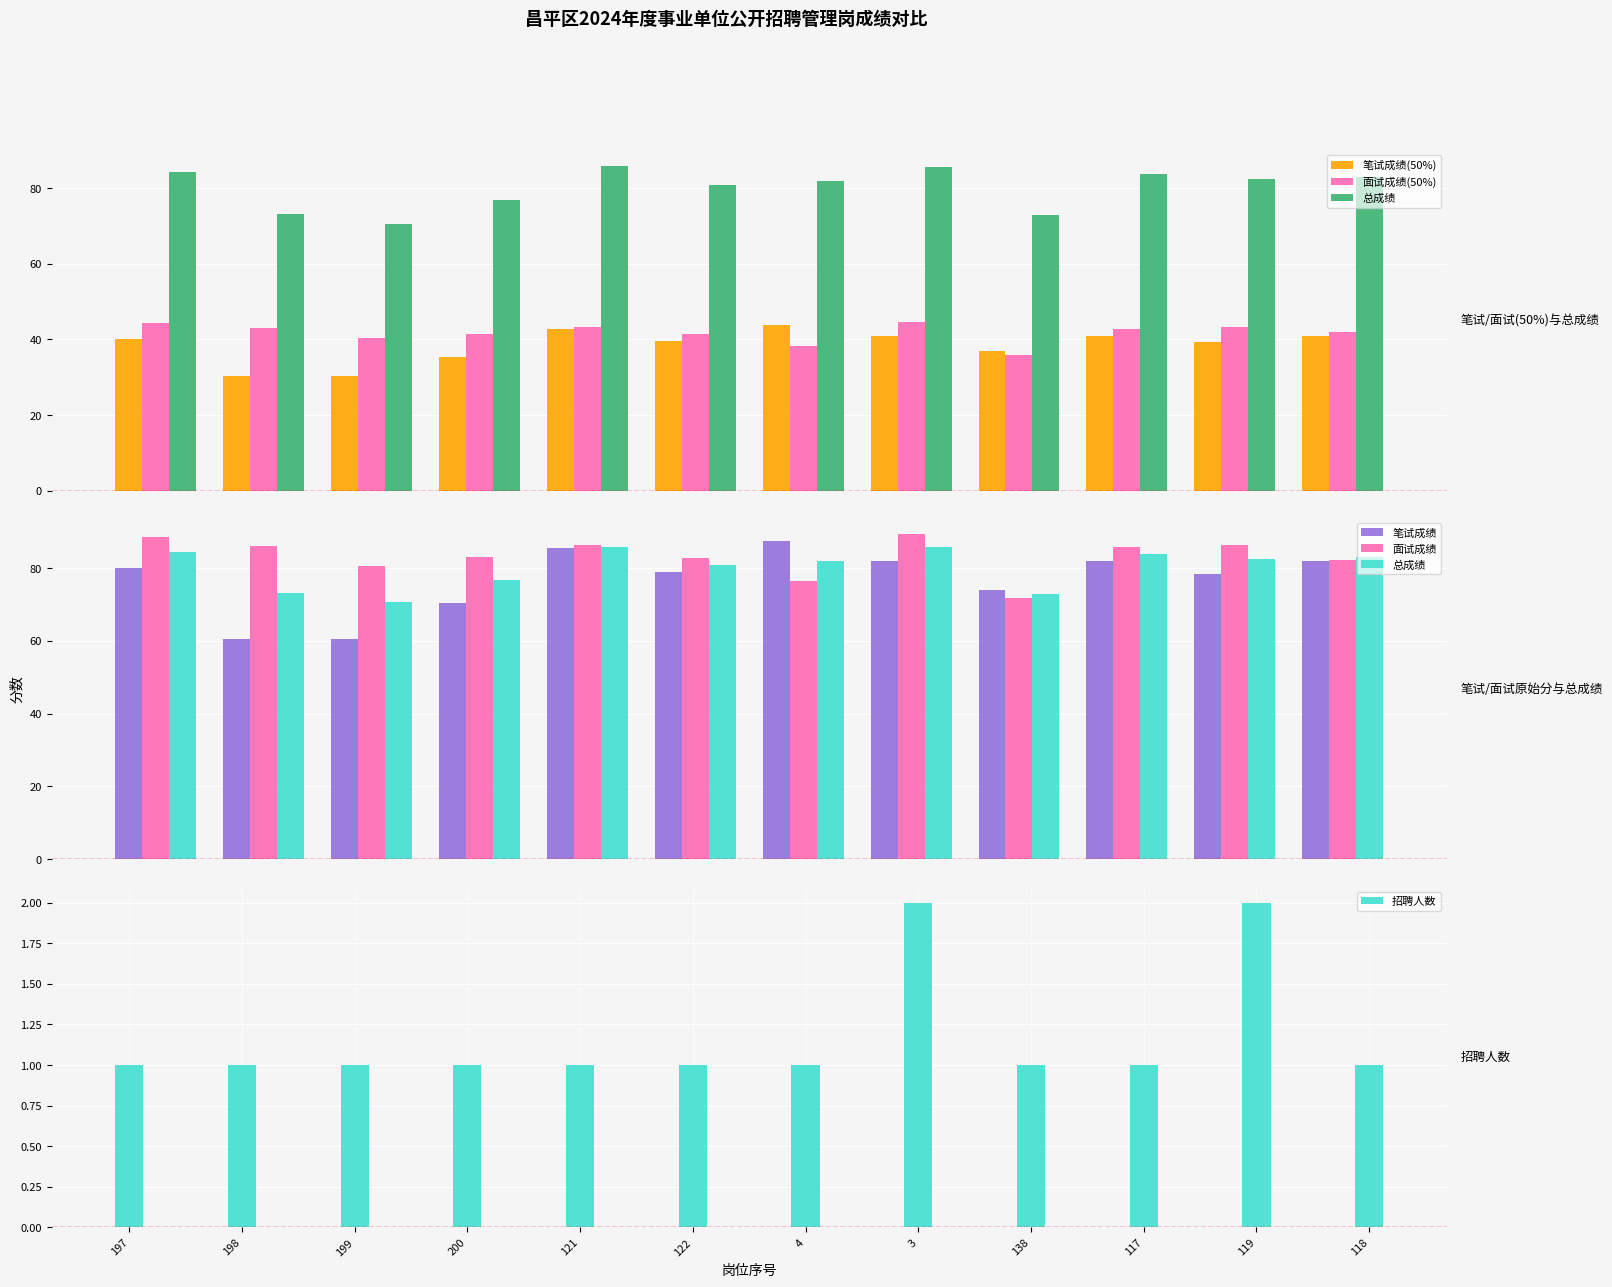

Reading left to right, transcribe all the data shown in this chart.

笔试成绩(50%): 40.0	30.2	30.2	35.2	42.8	39.5	43.8	41.0	37.0	41.0	39.2	41.0
面试成绩(50%): 44.3	43.0	40.3	41.5	43.2	41.3	38.2	44.7	35.8	42.8	43.2	42.0
总成绩: 84.3	73.2	70.6	76.8	85.9	80.8	81.9	85.7	72.8	83.8	82.4	83.0
笔试成绩: 80.0	60.5	60.5	70.5	85.5	79.0	87.5	82.0	74.0	82.0	78.5	82.0
面试成绩: 88.7	86.0	80.7	83.0	86.3	82.7	76.3	89.3	71.7	85.7	86.3	82.3
招聘人数: 1.0	1.0	1.0	1.0	1.0	1.0	1.0	2.0	1.0	1.0	2.0	1.0